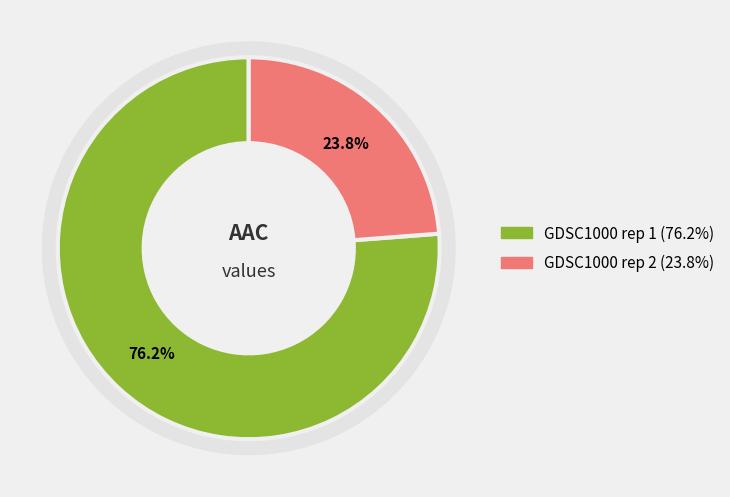

Count the number of slices in the pie.

2